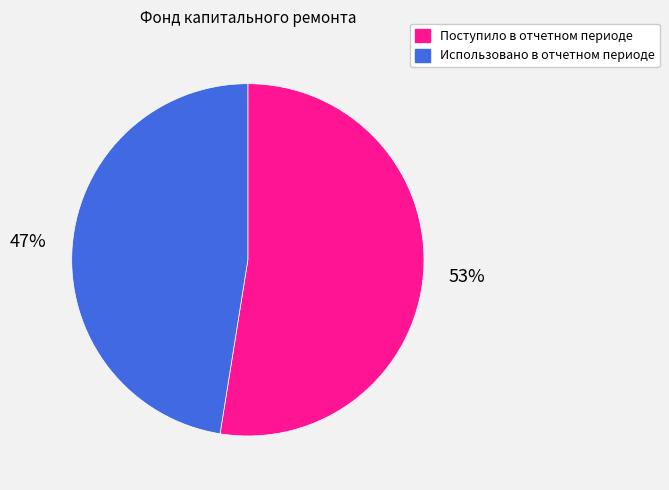

Is Использовано в отчетном периоде the majority of the pie?

No